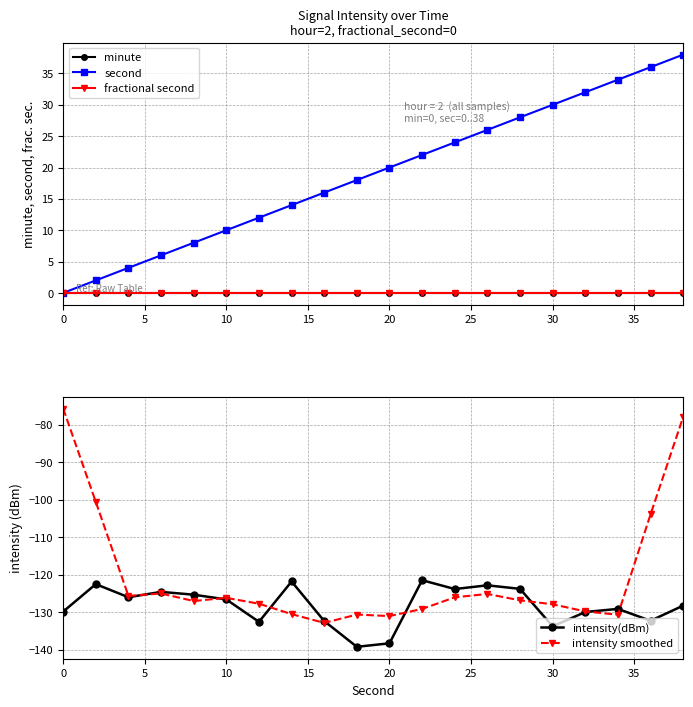

True or false: fractional second and intensity(dBm) cross at least once.

False